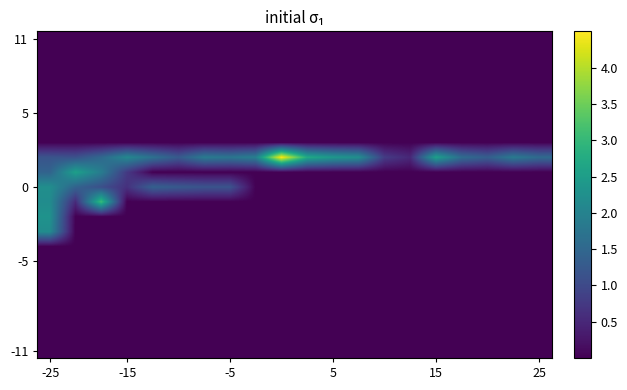

Count the number of data series in this chart.

22